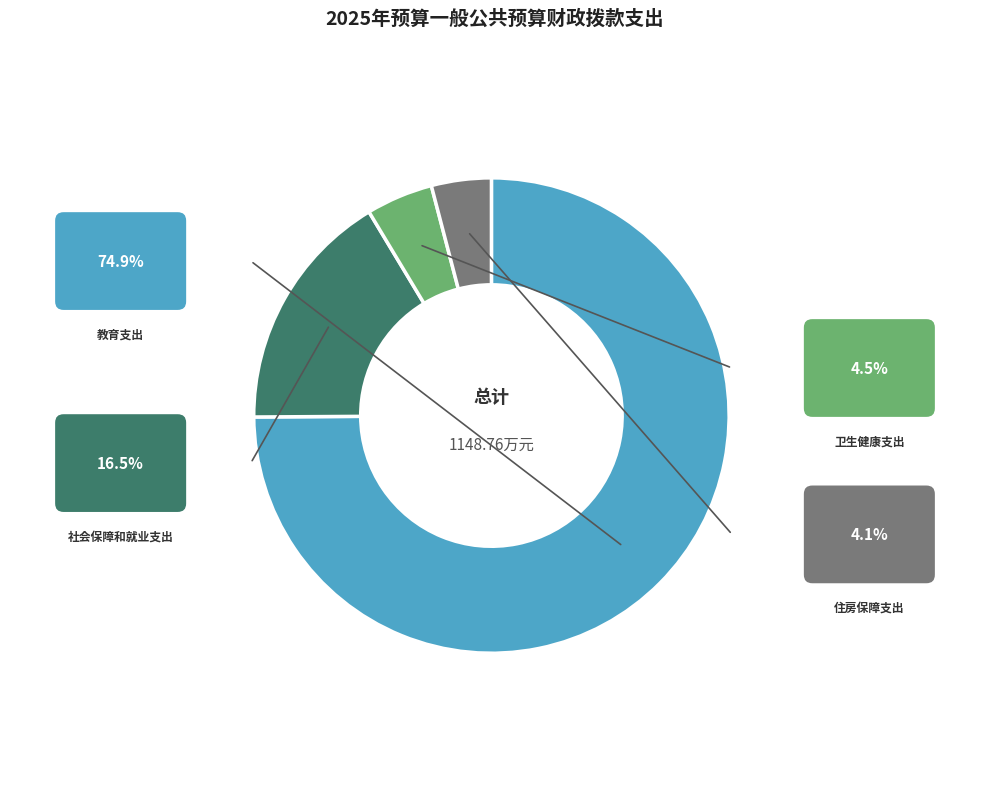

Is it true that 住房保障支出 is 4% of the pie?

True